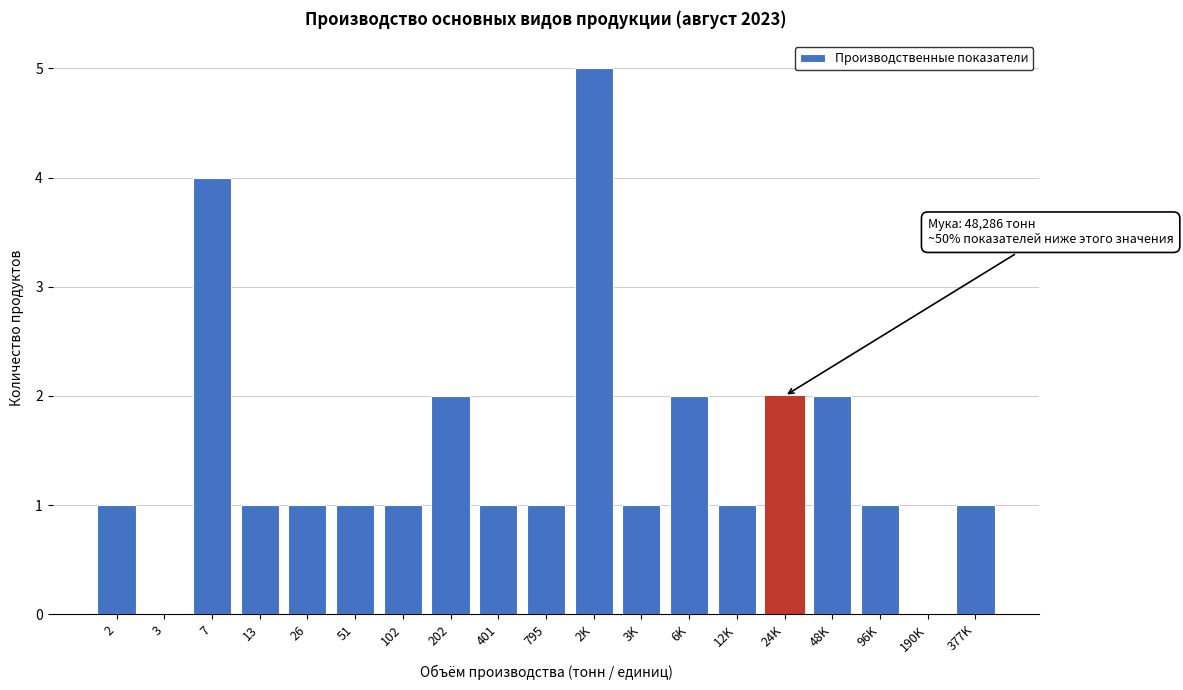

Reading left to right, what are all the values shown in this chart?

2=1	3=0	7=4	13=1	26=1	51=1	102=1	202=2	401=1	795=1	2K=5	3K=1	6K=2	12K=1	24K=2	48K=2	96K=1	190K=0	377K=1